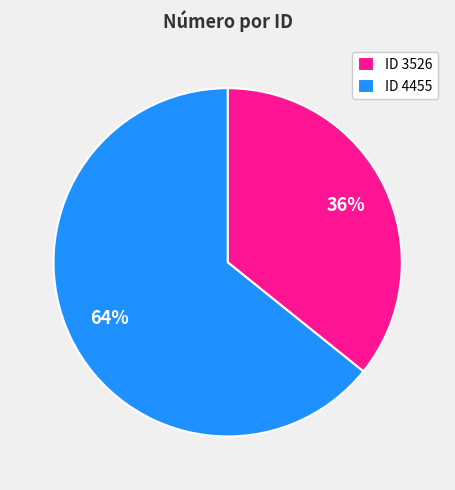

What is the smallest slice in the pie chart?

ID 3526